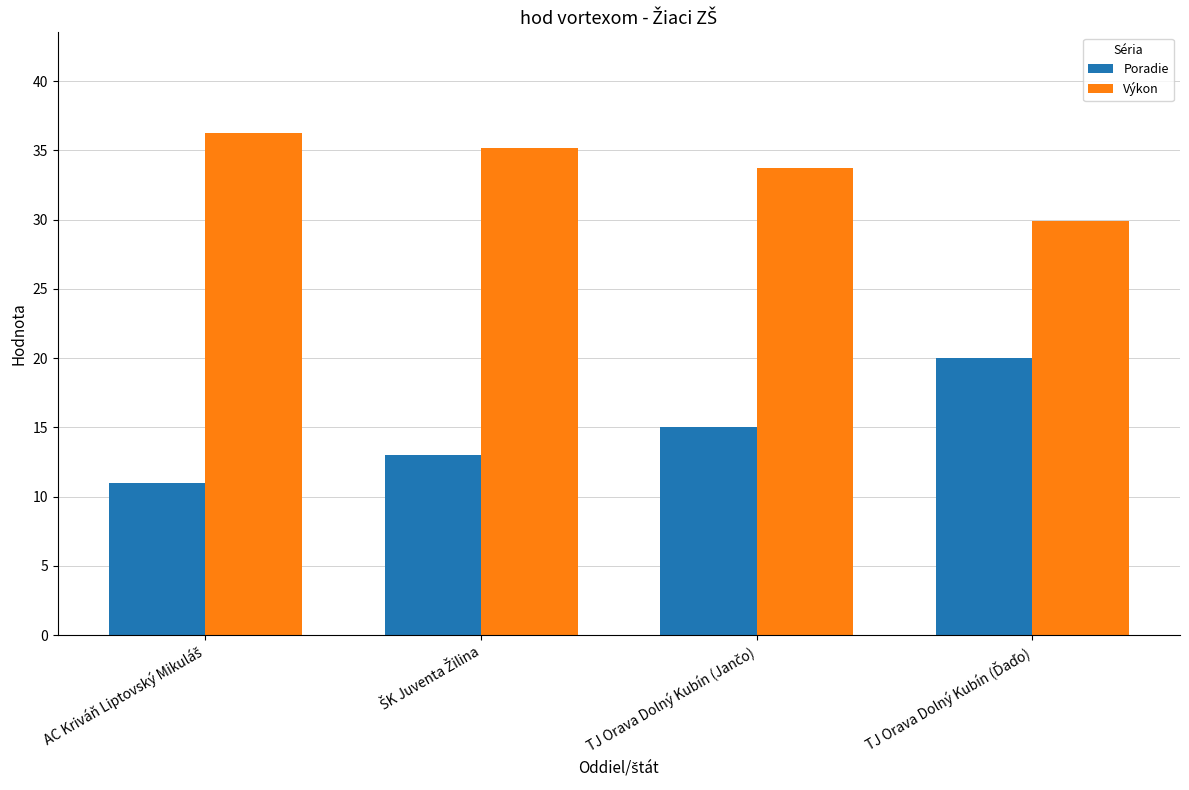

At how many categories does at least one series exceed 24?

4